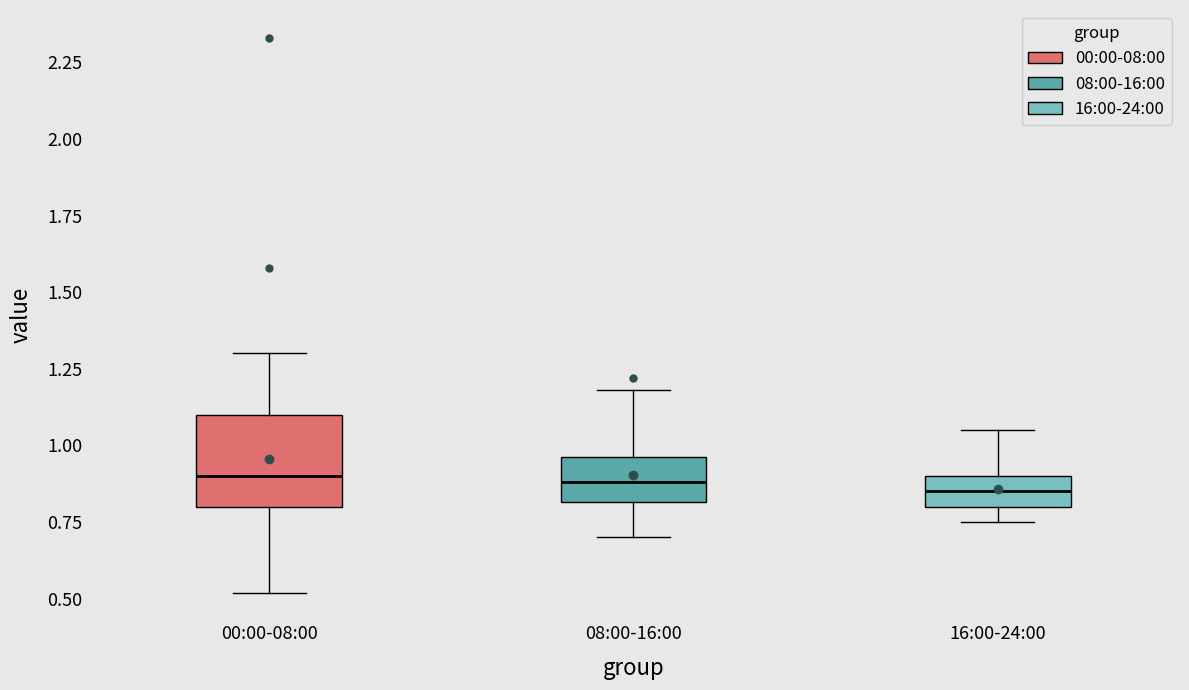

Reading left to right, read every box against the y-axis: the position of its median line, the range the box covers, and the ends of its whiskers. The values are not printed on the chart, so give them approximately, as read against the axis.

00:00-08:00: median 0.90, box 0.80 to 1.10, whiskers 0.50 to 1.30
08:00-16:00: median 0.90, box 0.80 to 0.95, whiskers 0.70 to 1.20
16:00-24:00: median 0.85, box 0.80 to 0.90, whiskers 0.75 to 1.05